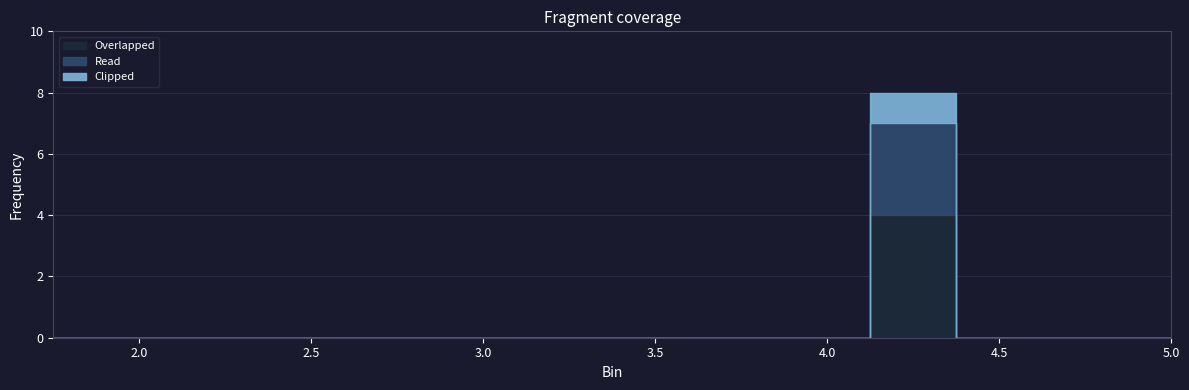

True or false: Clipped and Read intersect in this chart.

False